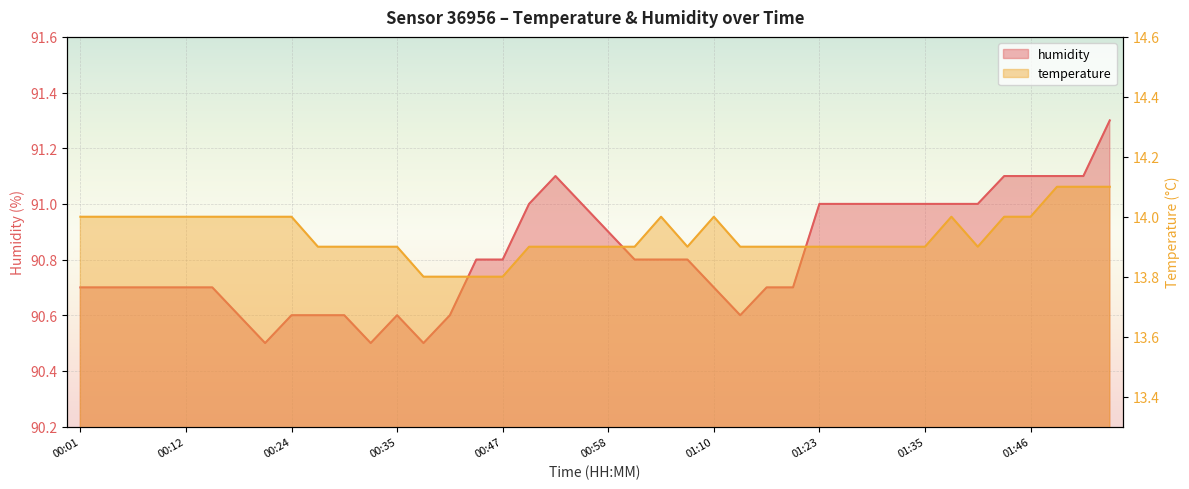

What is the minimum value shown in the chart?

13.8